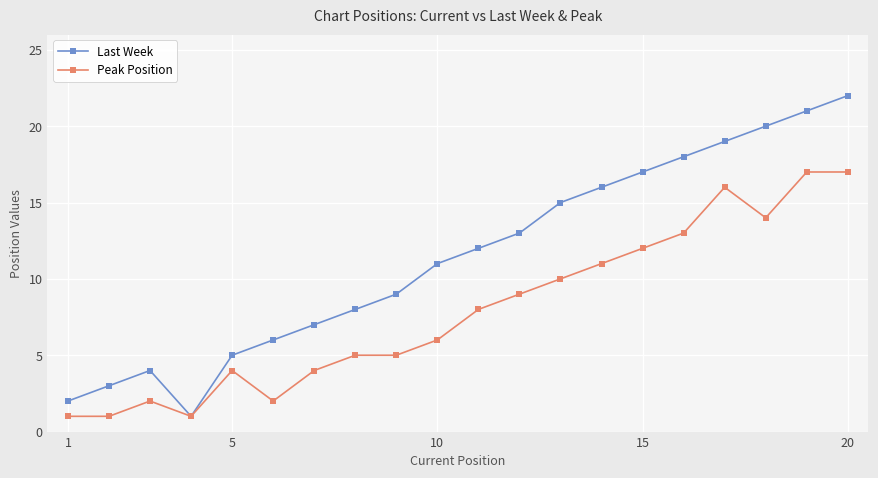

In Last Week, how many points are higher than both neighbors (excluding endpoints)?

1